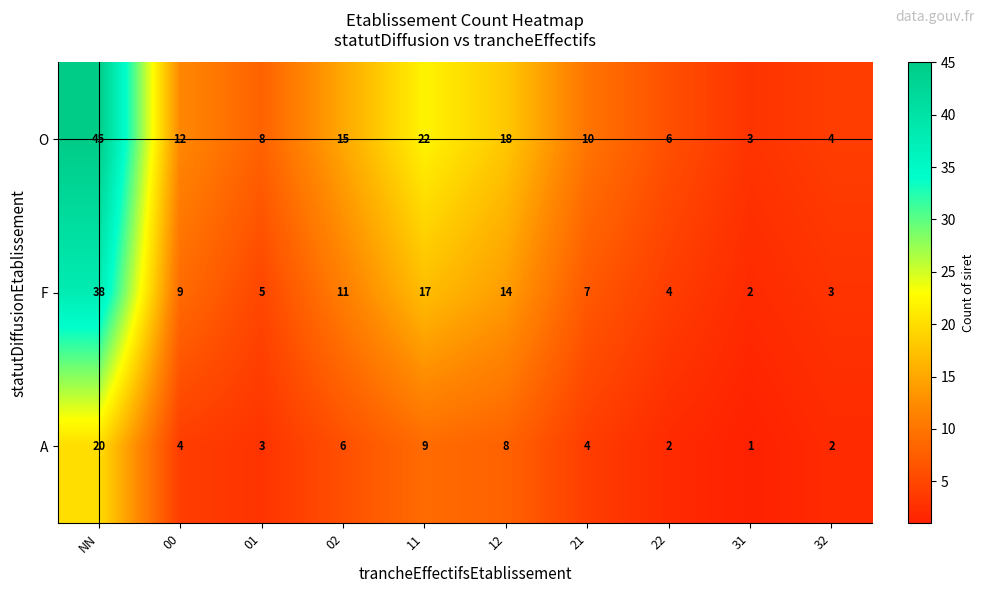

What is the difference between the O values at 11 and 00?

10